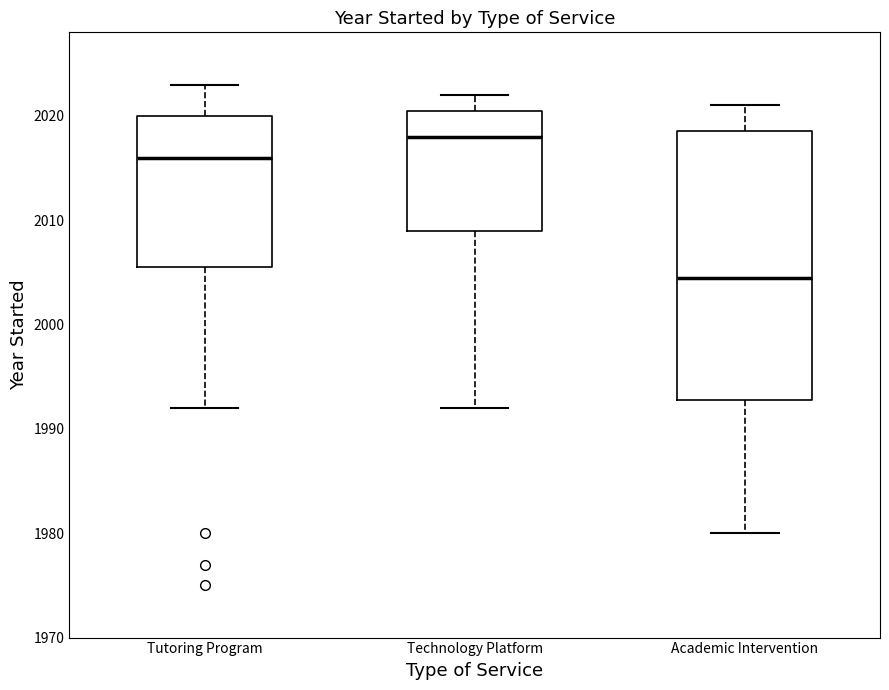

Which box's median line is the lowest?

Academic Intervention